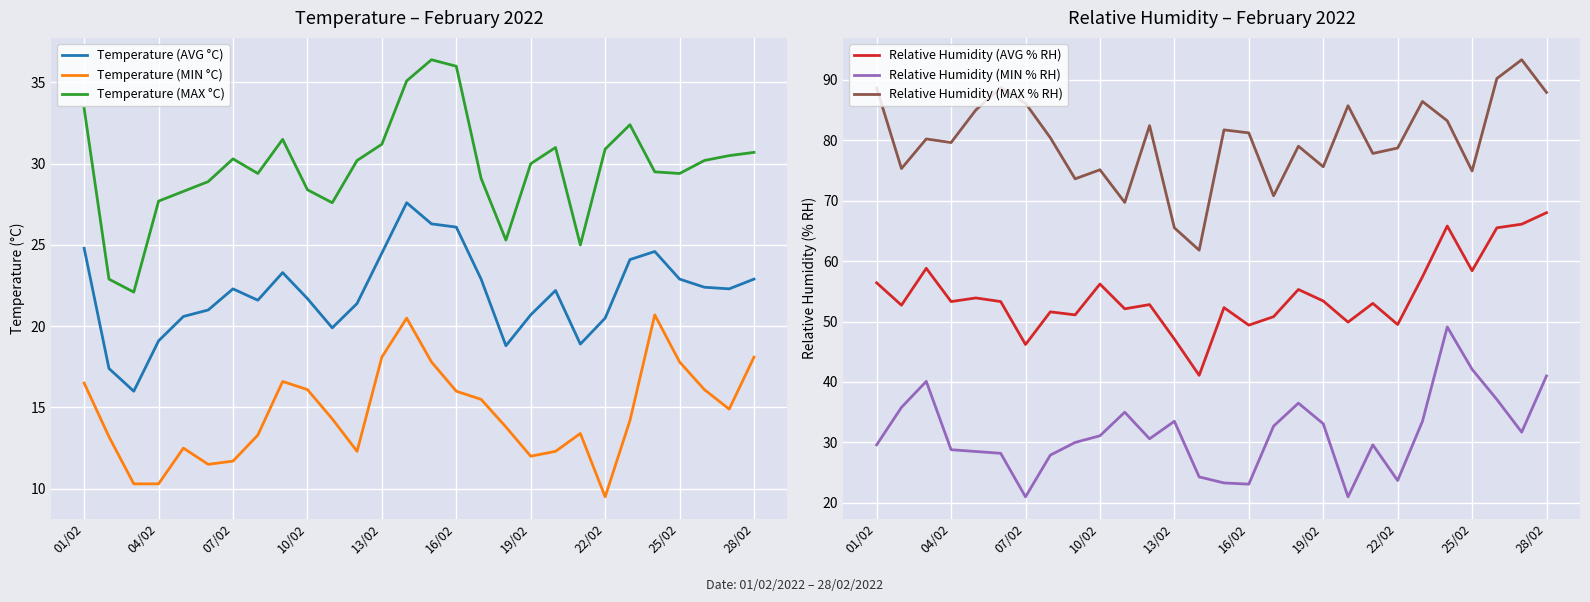

What are all the series names shown in the legend?

Temperature (AVG °C), Temperature (MIN °C), Temperature (MAX °C), Relative Humidity (AVG % RH), Relative Humidity (MIN % RH), Relative Humidity (MAX % RH)